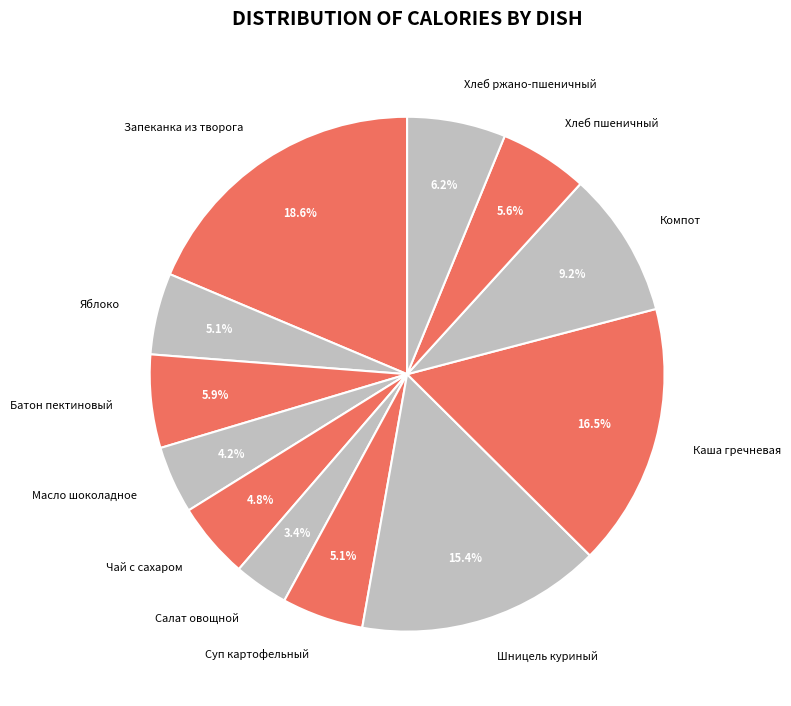

What is the largest slice in the pie chart?

Запеканка из творога